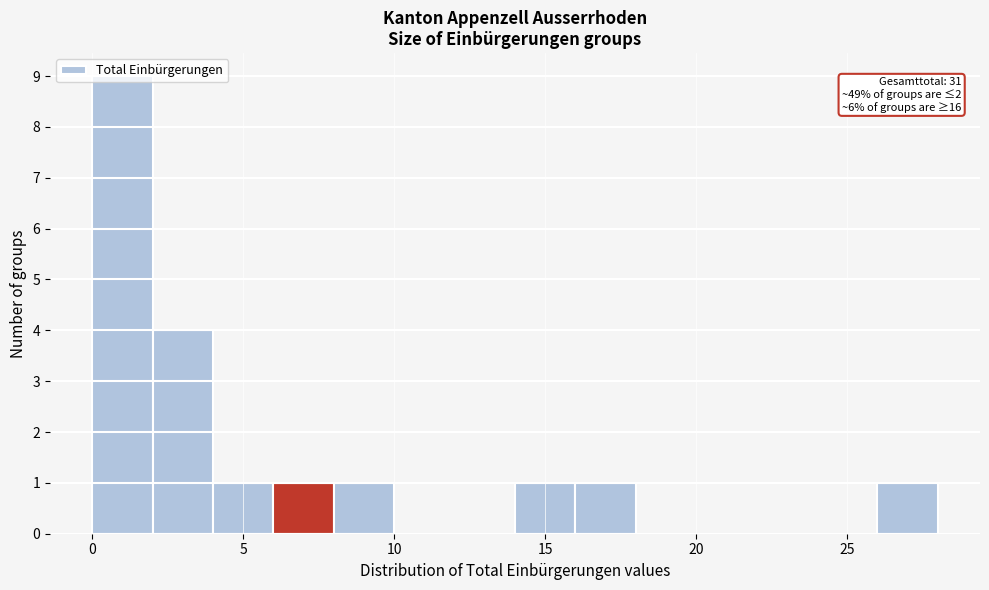

Over which range of the x-axis is the bar tallest?

0 to 2